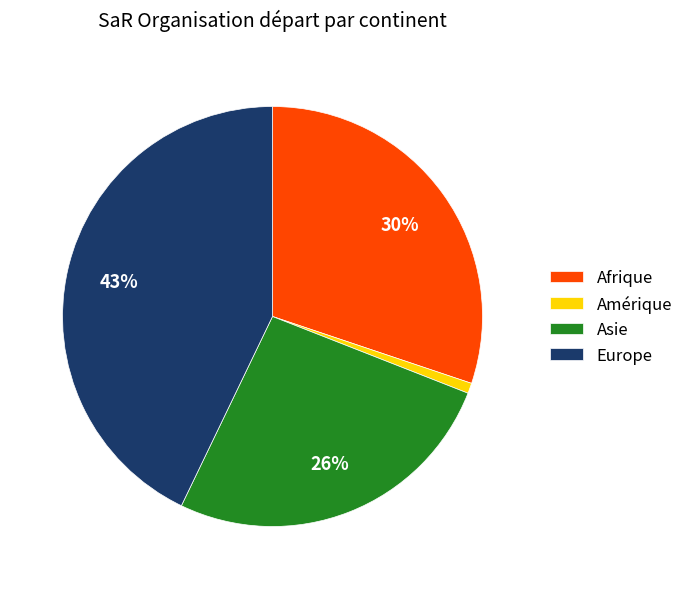

To the nearest percent, what percentage of the pie is Europe?

43%